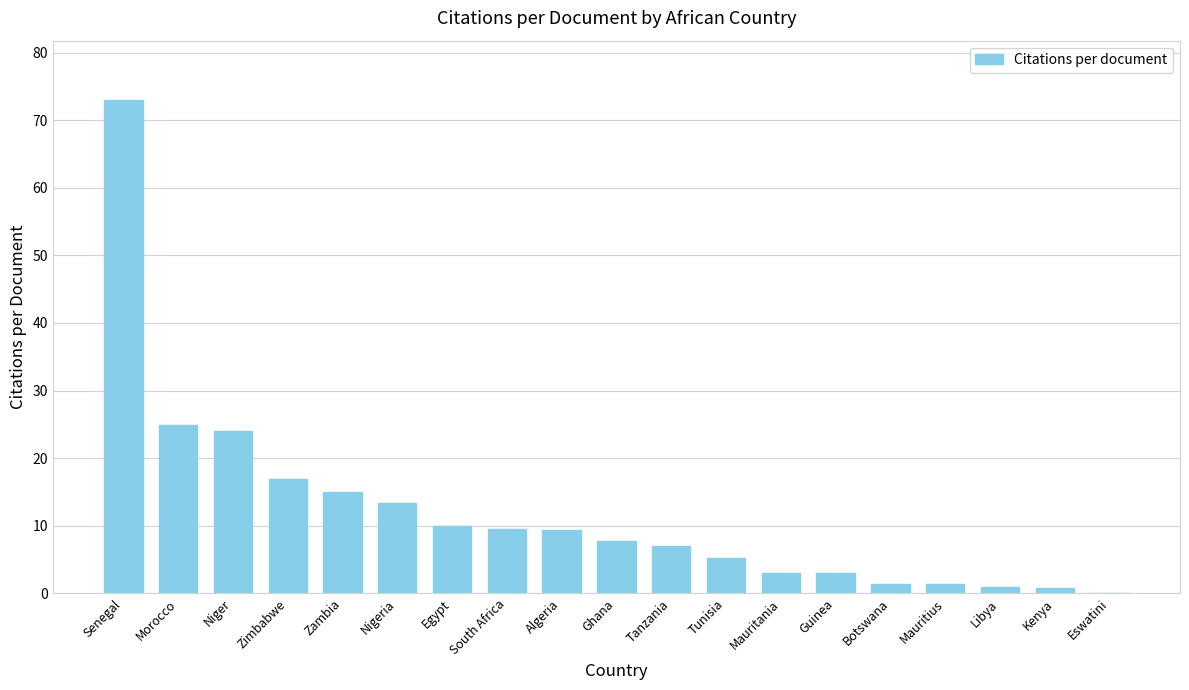

What is the average value?

11.9